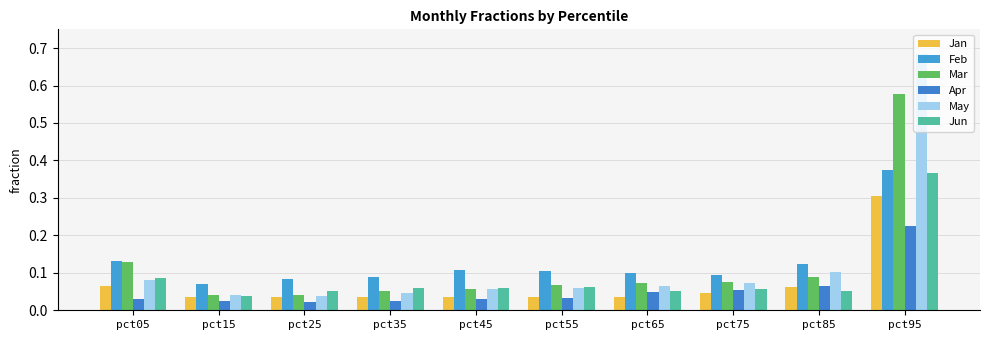

At which label is May closest to 0?

pct25